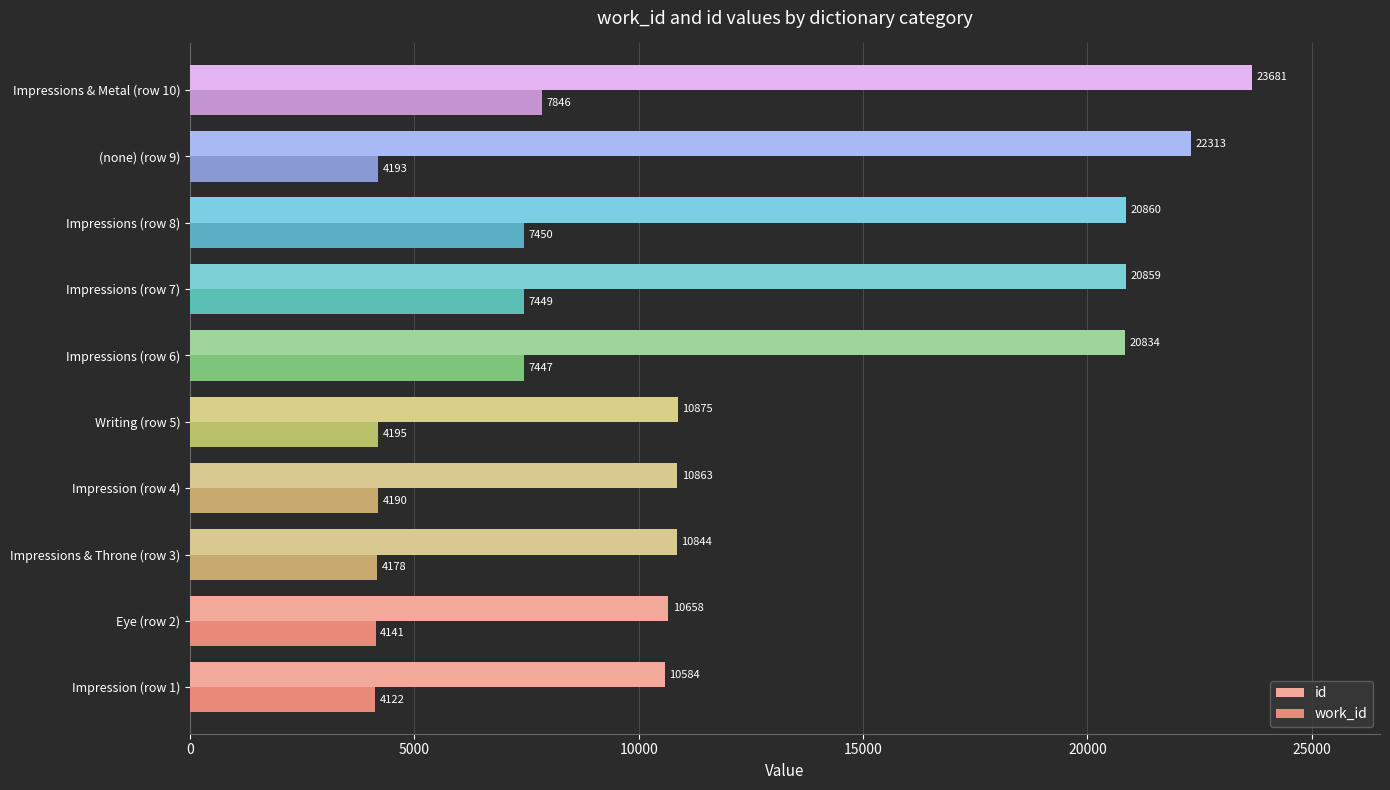

True or false: id has a value of 3385 at Impression (row 1).

False